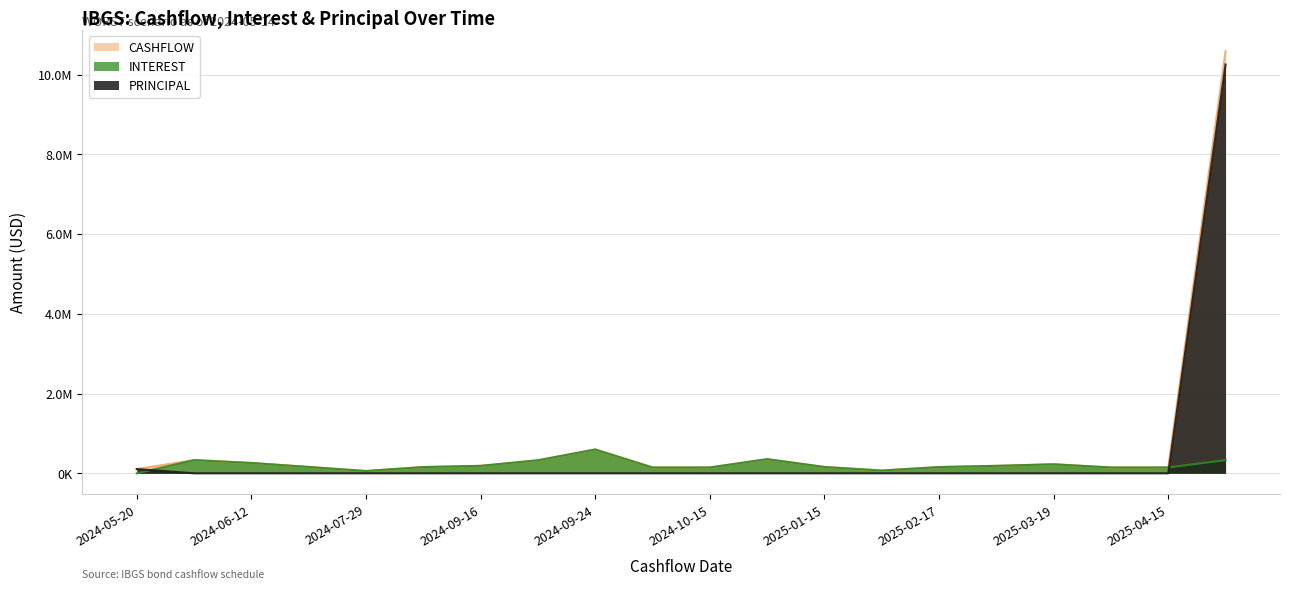

At how many categories does at least one series exceed 8410277?

1